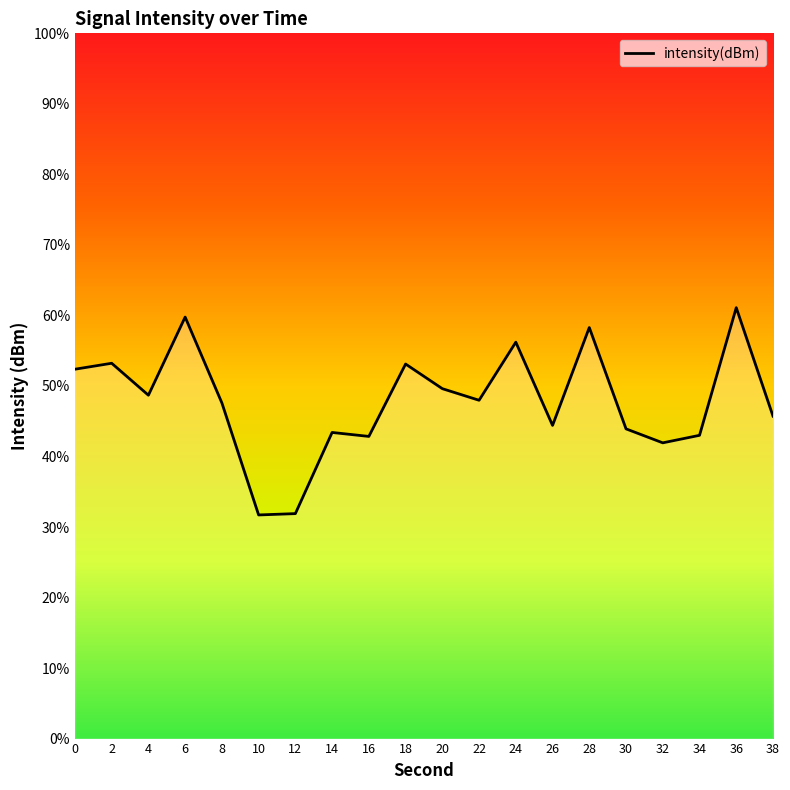

What is the smallest value displayed?

-133.7